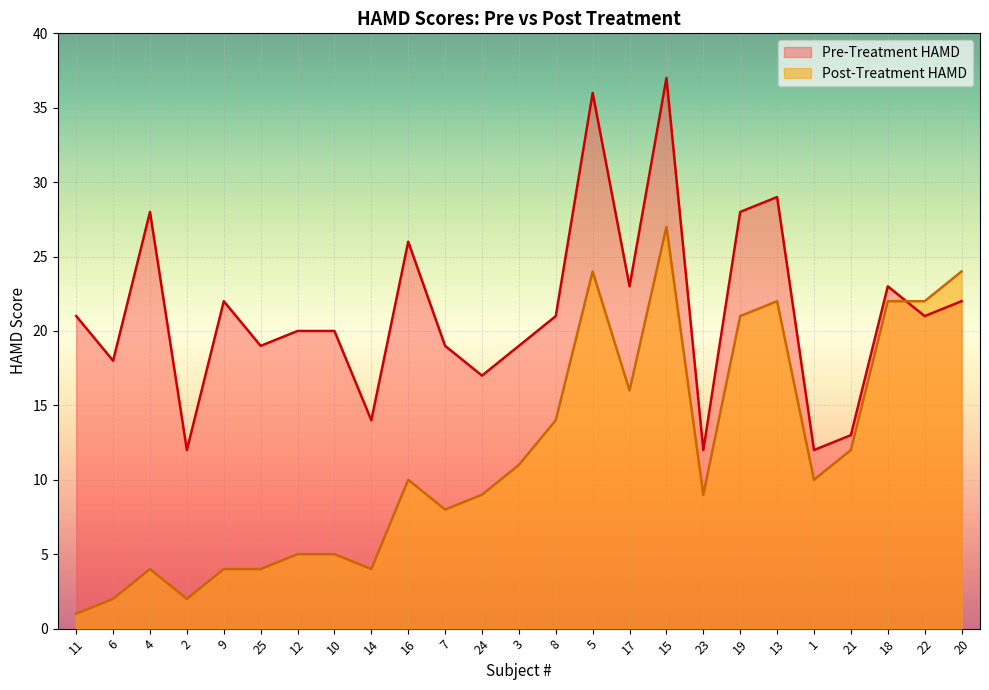

Where does the Pre-Treatment HAMD series first go above 21?

4